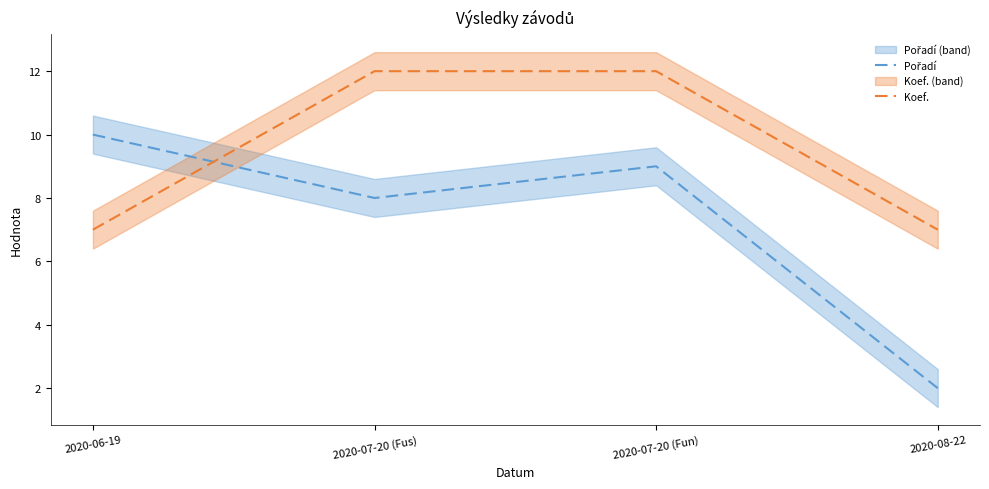

List the labels in order of Koef. value, largest first.

2020-07-20 (Fus), 2020-07-20 (Fun), 2020-06-19, 2020-08-22